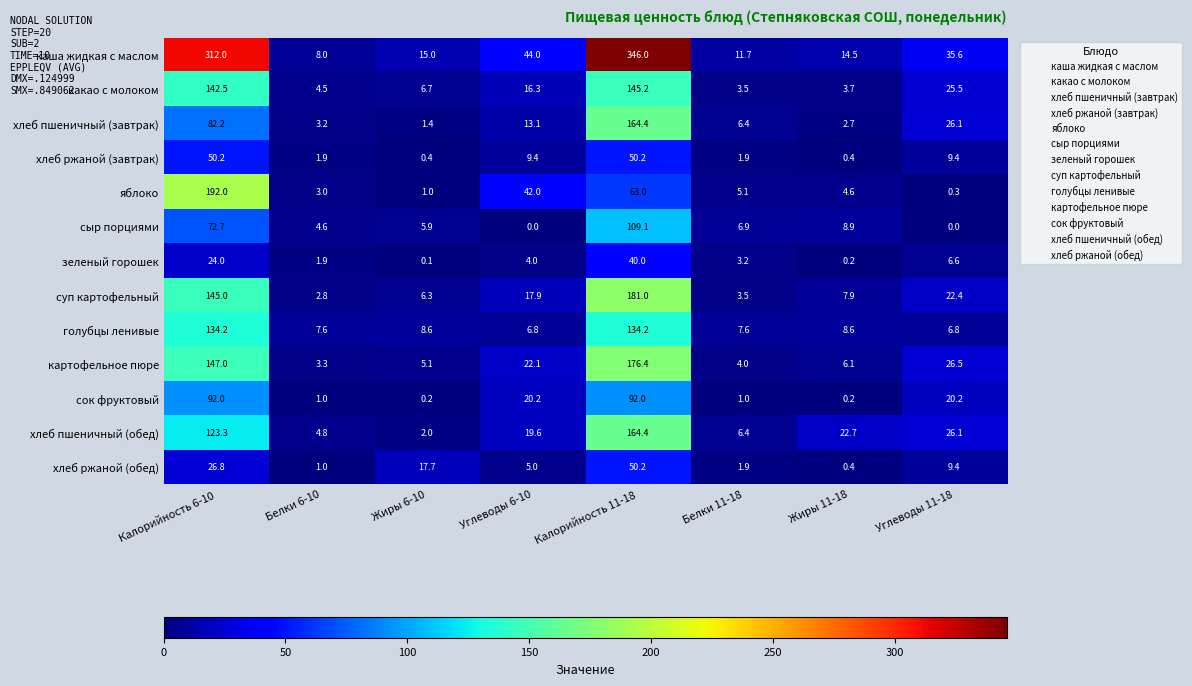

The каша жидкая с маслом series shows 312.0 at Калорийность 6-10. True or false?

True